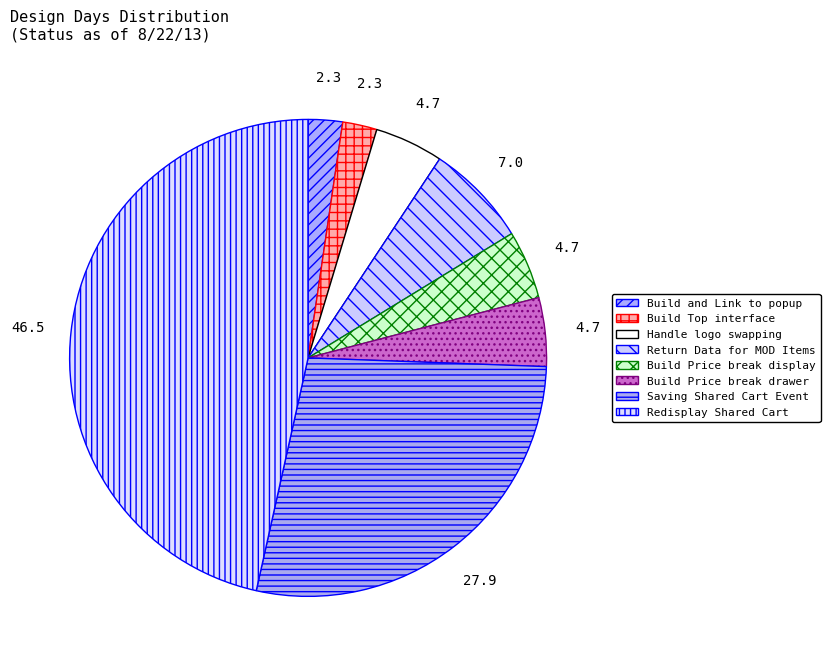

To the nearest percent, what portion does Return Data for MOD Items represent?

7%